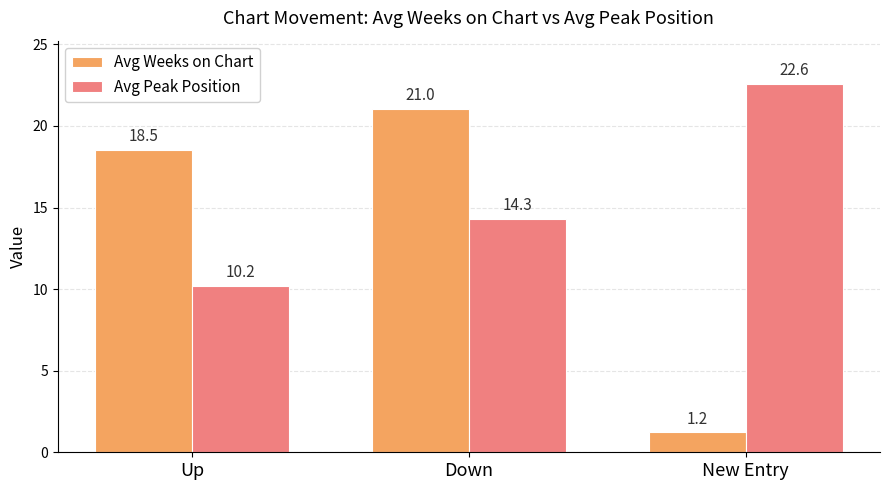

Rank the categories by Avg Peak Position value from highest to lowest.

New Entry, Down, Up